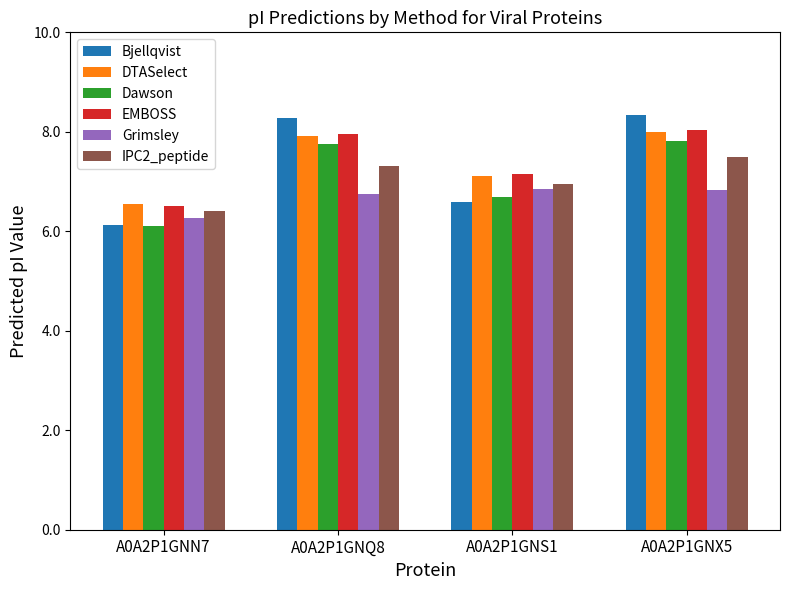

What is the difference between the second highest and minimum values in the Bjellqvist series?

2.2